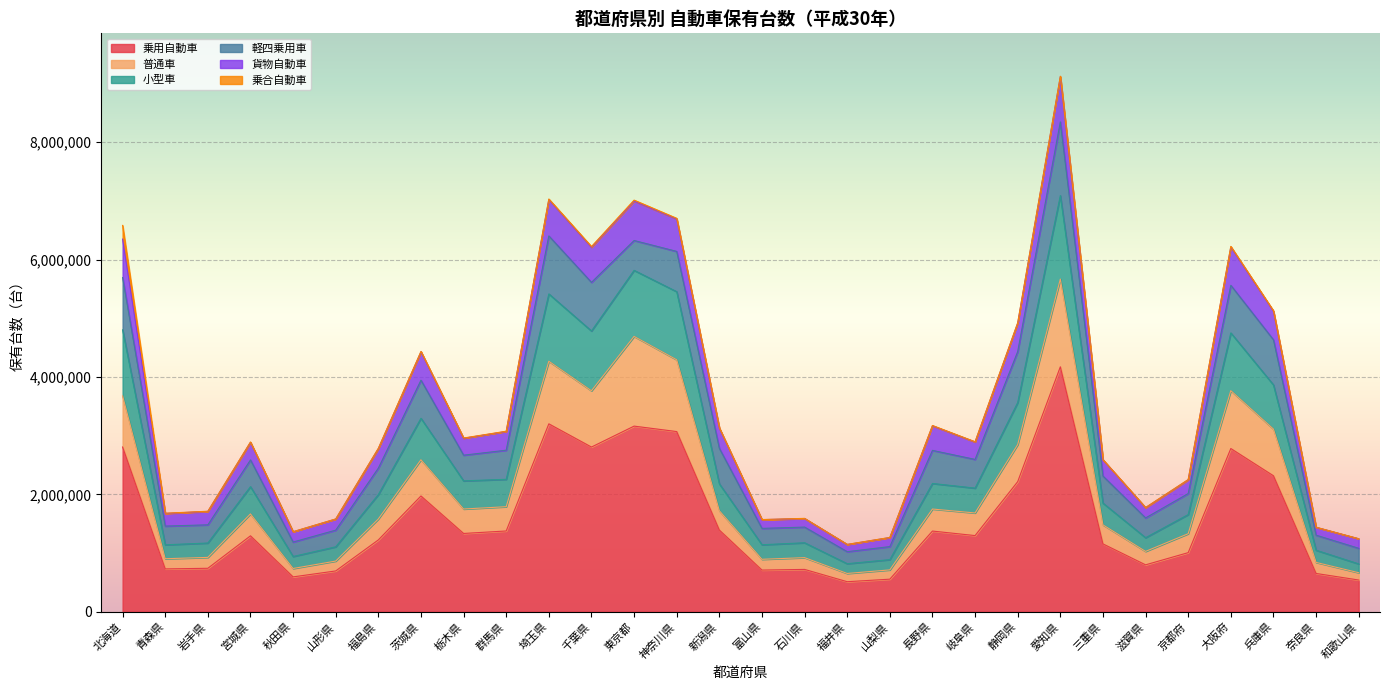

Where is the first local maximum for 小型車?

宮城県